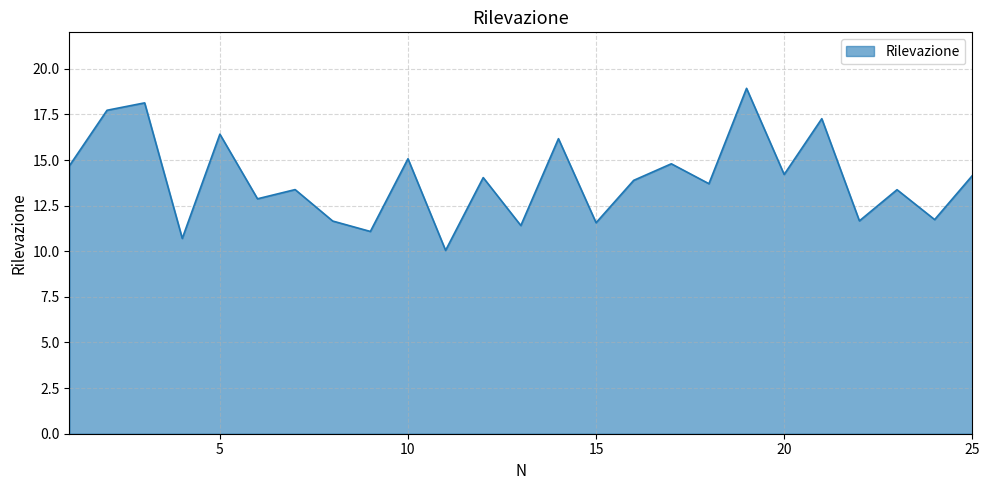

What is the difference between the maximum and minimum values?

8.9